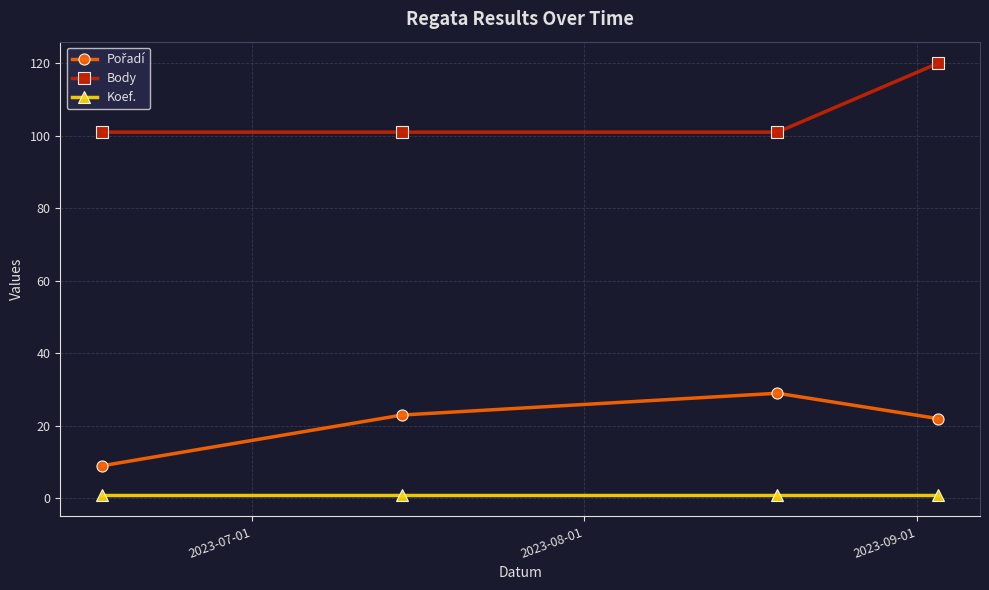

Does the chart display data point markers on the line(s)?

Yes